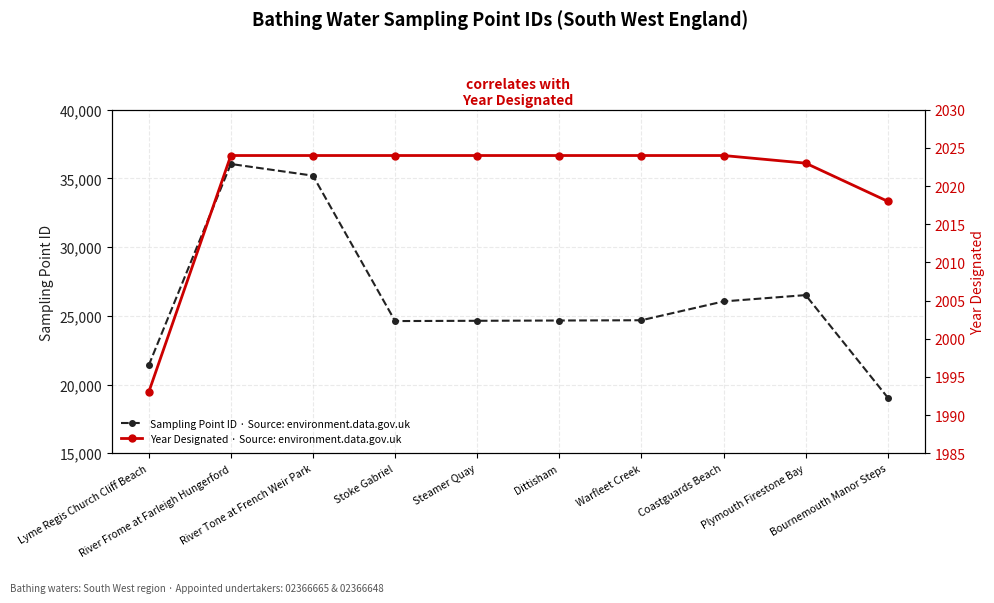

Reading left to right, what are all the values shown in this chart?

Sampling Point ID · Source: environment.data.gov.uk: Lyme Regis Church Cliff Beach=21400	River Frome at Farleigh Hungerford=36051	River Tone at French Weir Park=35201	Stoke Gabriel=24620	Steamer Quay=24640	Dittisham=24660	Warfleet Creek=24680	Coastguards Beach=26050	Plymouth Firestone Bay=26510	Bournemouth Manor Steps=19050
Year Designated · Source: environment.data.gov.uk: Lyme Regis Church Cliff Beach=1993	River Frome at Farleigh Hungerford=2024	River Tone at French Weir Park=2024	Stoke Gabriel=2024	Steamer Quay=2024	Dittisham=2024	Warfleet Creek=2024	Coastguards Beach=2024	Plymouth Firestone Bay=2023	Bournemouth Manor Steps=2018